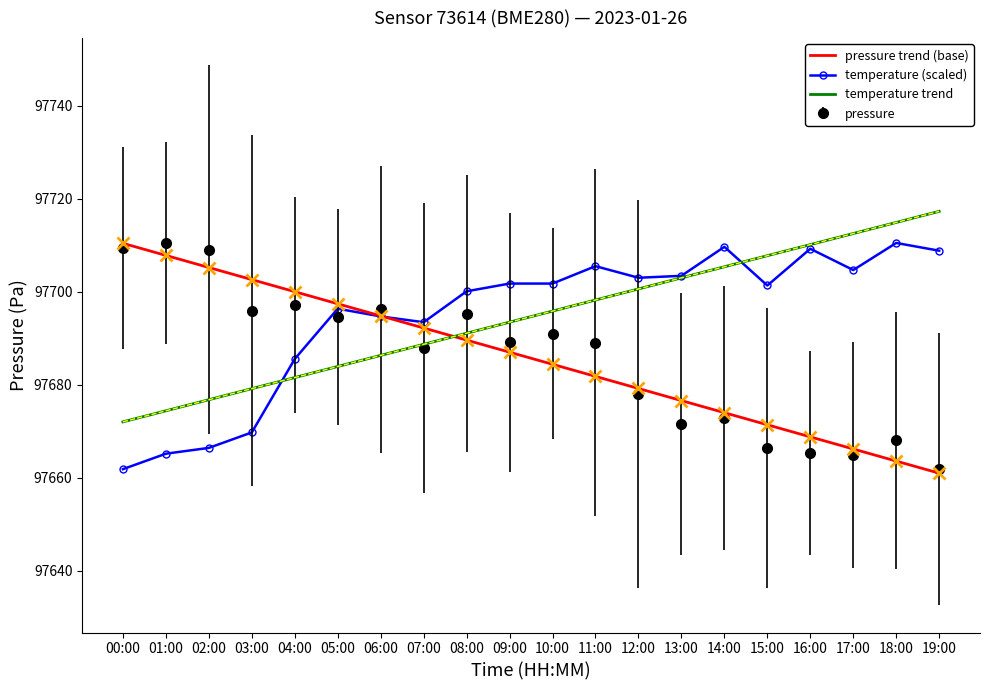

How many series are shown in this chart?

4